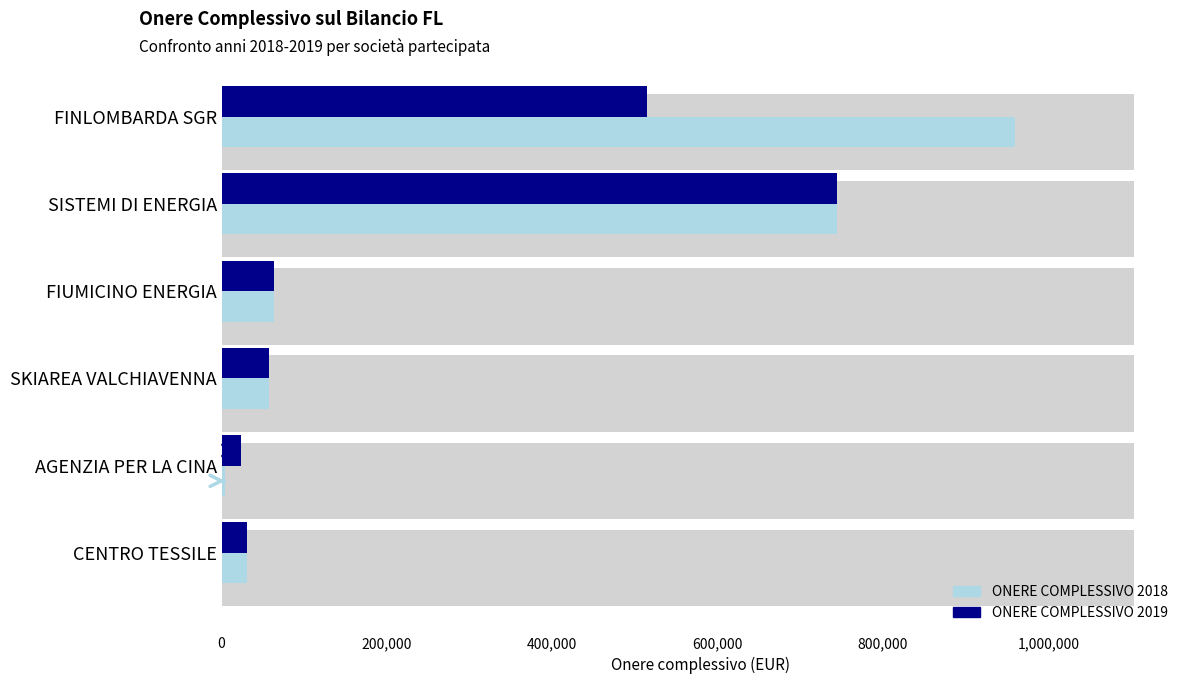

What position from the left is AGENZIA PER LA CINA?

5